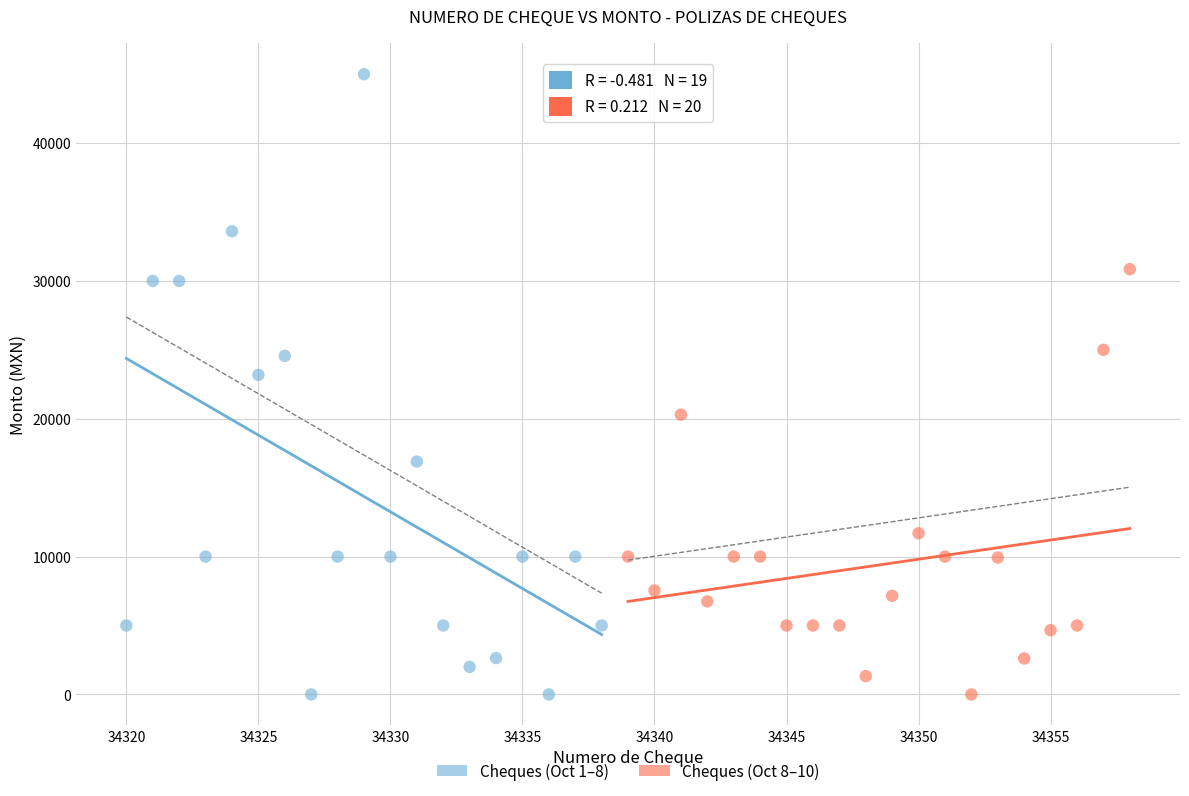

Which series has the widest spread of Y values?

Cheques (Oct 1–8)